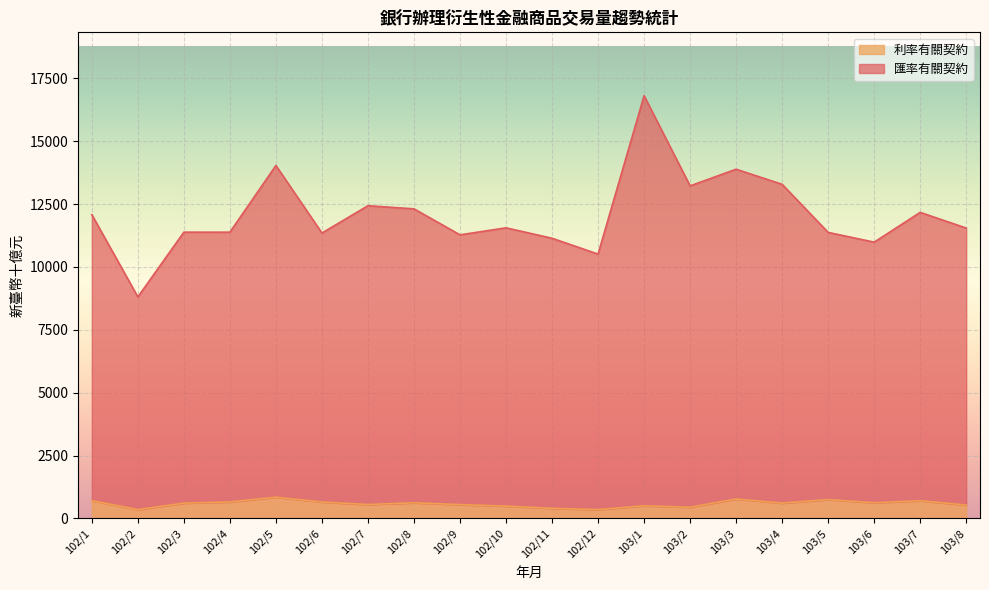

Between 103/8 and 103/1, which is larger?

103/1